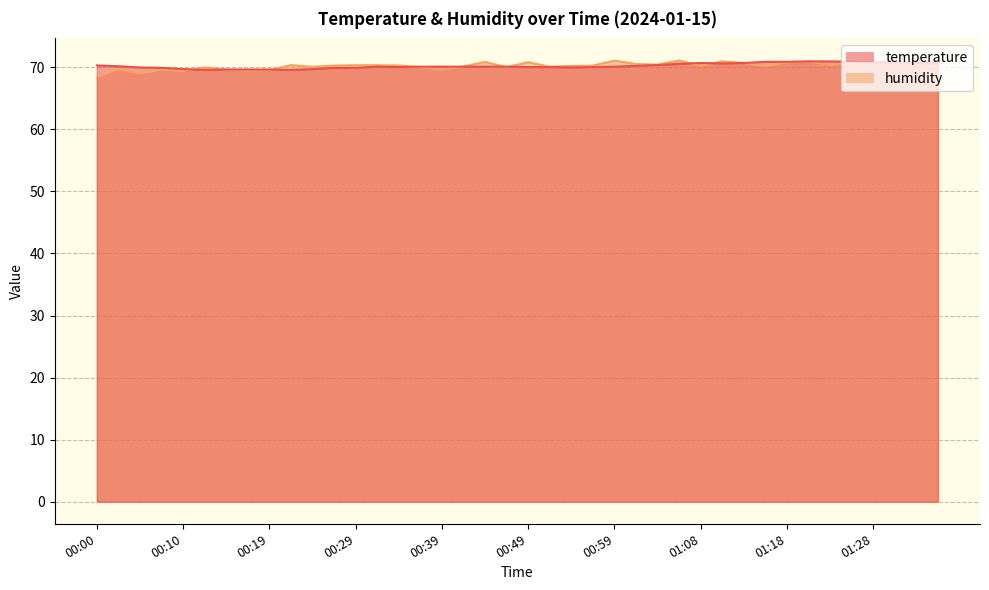

Is the value of temperature at 01:01 greater than the value of humidity at 00:22?

No